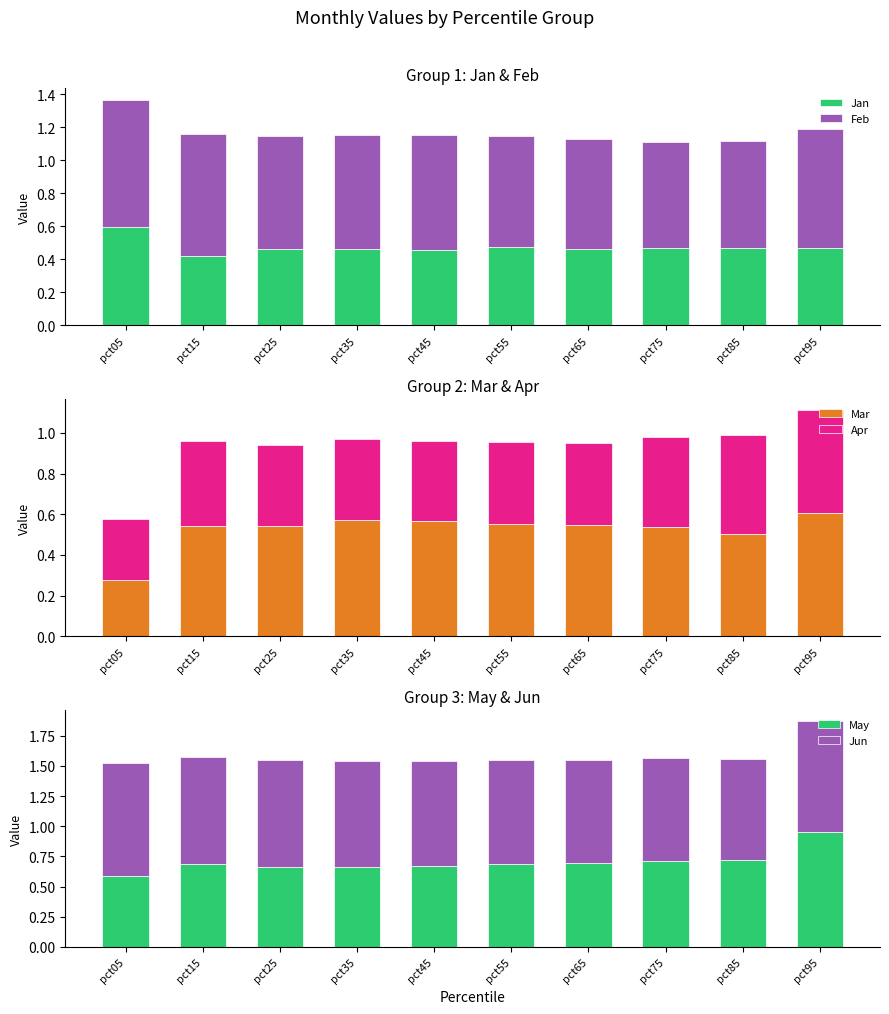

Does the chart contain any negative values?

No